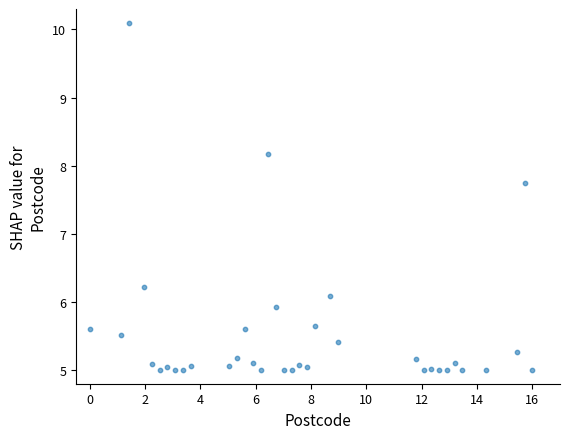

What is the range of X values (max minus min)?

16.0